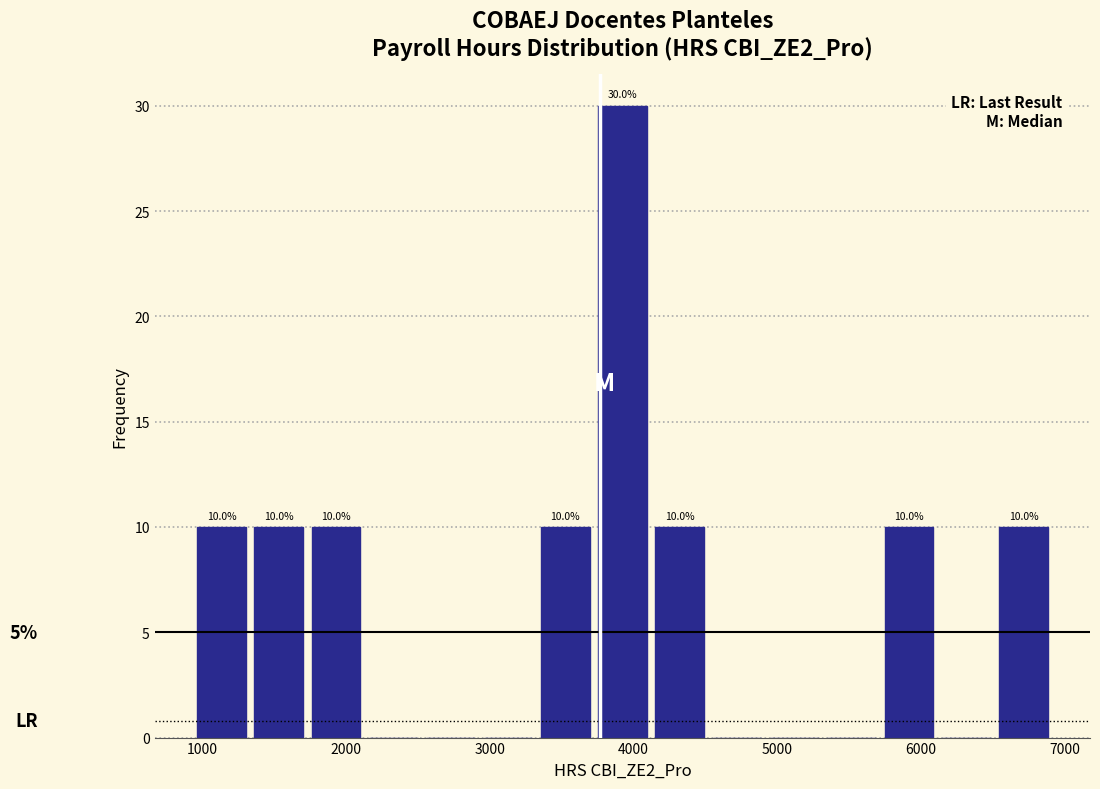

Read against the x-axis, roughly where is the centre of the tallest bar?

3900